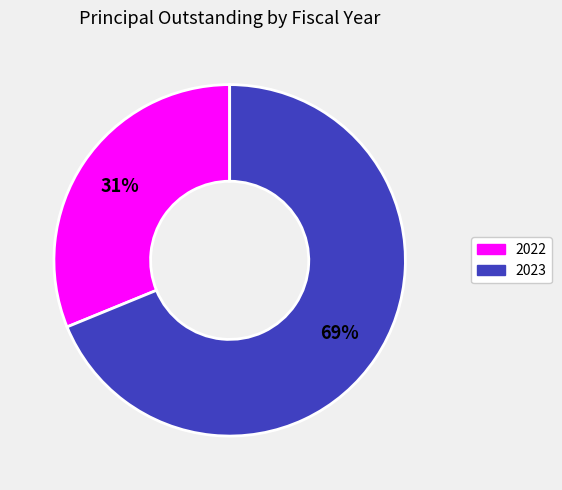

True or false: 2022 accounts for 41% of the total.

False